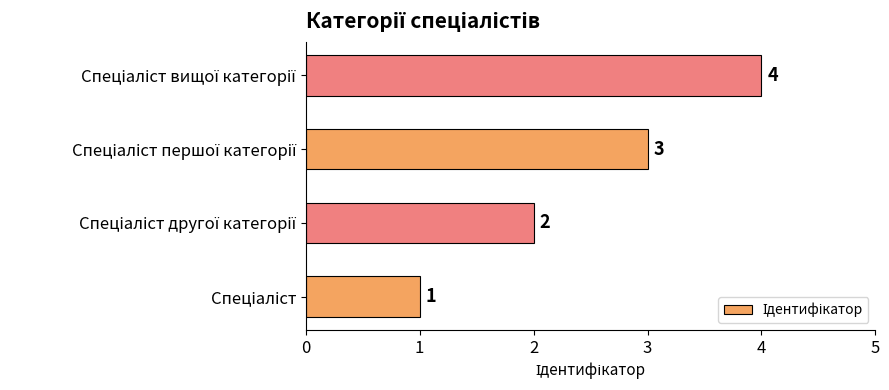

What is the greatest value displayed?

4